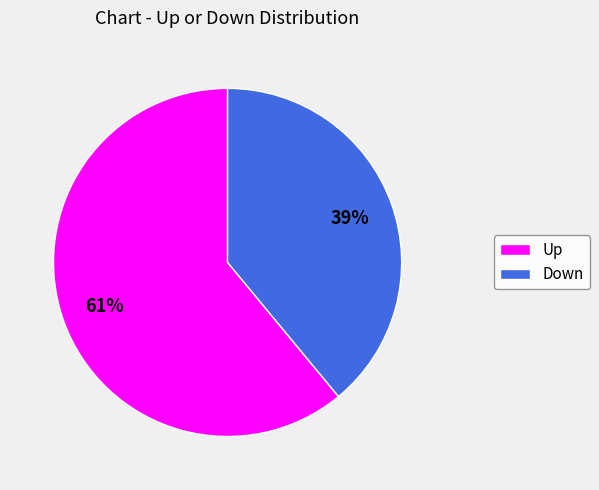

To the nearest percent, what is the difference between the largest and smallest slice percentages?

22%